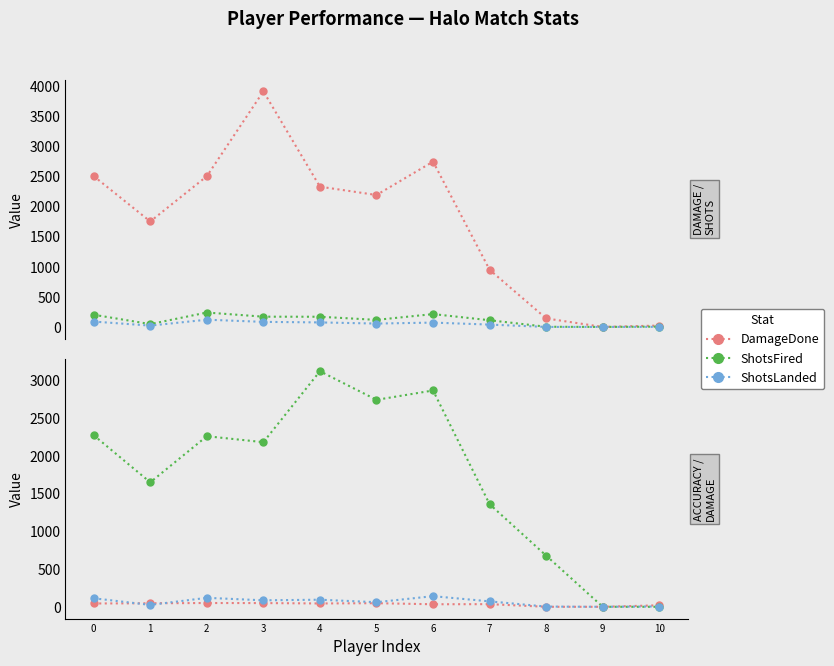

How many values in ShotsLanded are above zero?

9